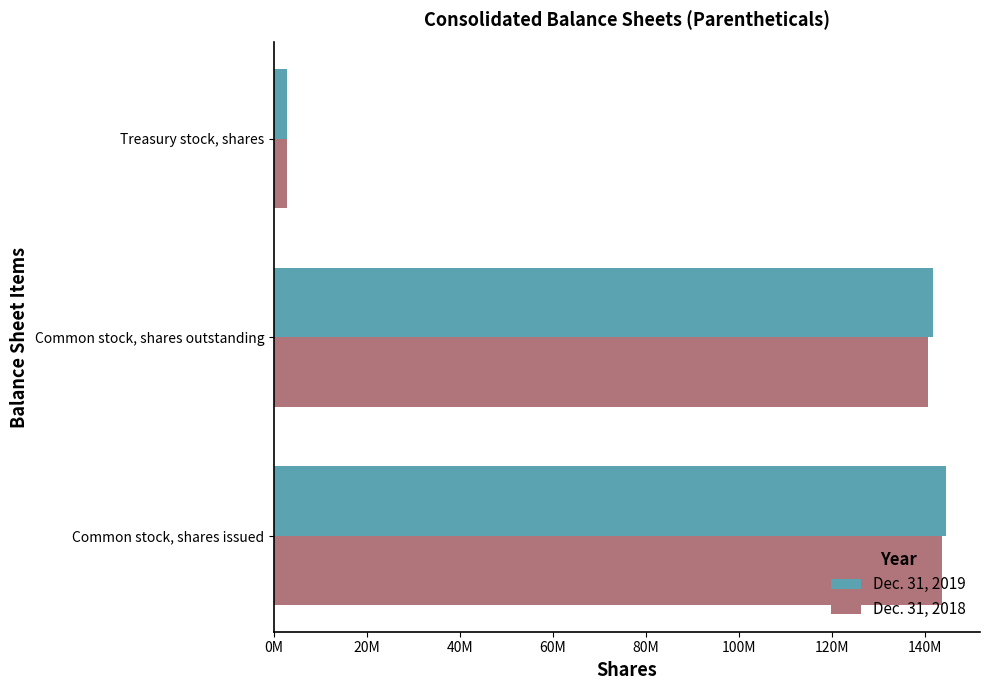

Which category has the lowest value across all series?

Treasury stock, shares